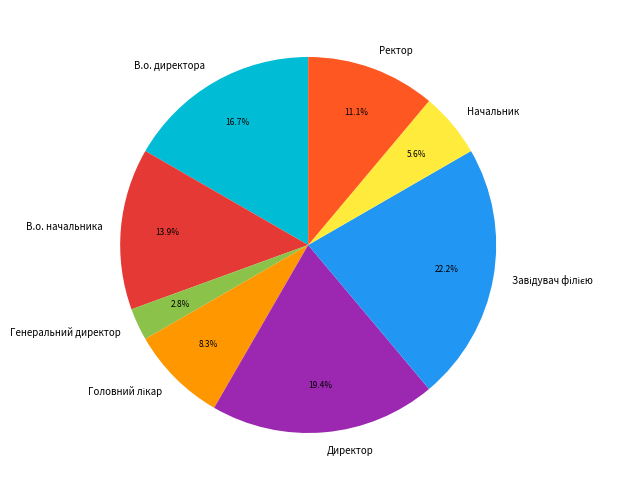

The Генеральний директор slice represents 3% of the pie. True or false?

True